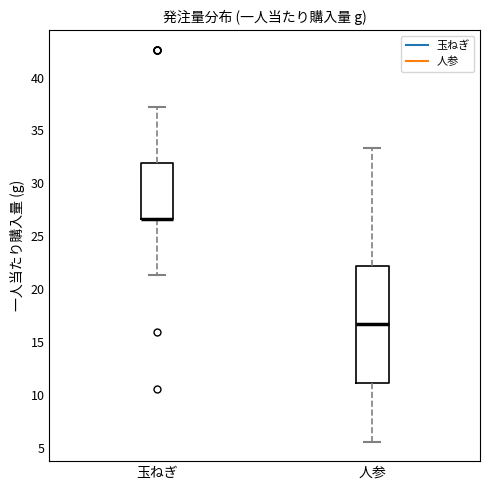

Reading left to right, transcribe this box plot: for each box, give where its median line is, the range the box spans, and where its two whiskers end, as read against the y-axis. The values are not printed on the chart, so give them approximately, as read against the axis.

玉ねぎ: median 26.5 (drawn on the box's lower edge), box 26.5 to 32.0, whiskers 21.5 to 37.0
人参: median 16.5, box 11.0 to 22.0, whiskers 5.5 to 33.5